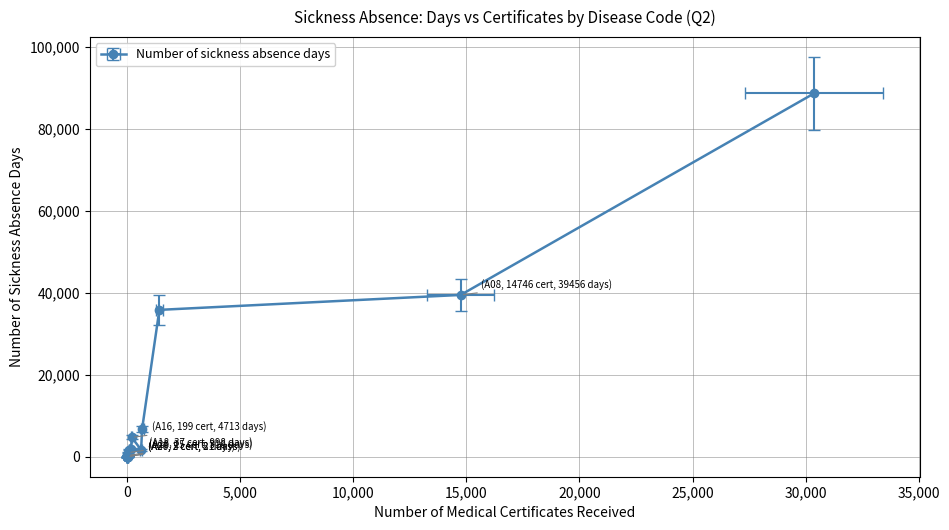

True or false: Number of sickness absence days and Number of medical certificates received intersect in this chart.

False